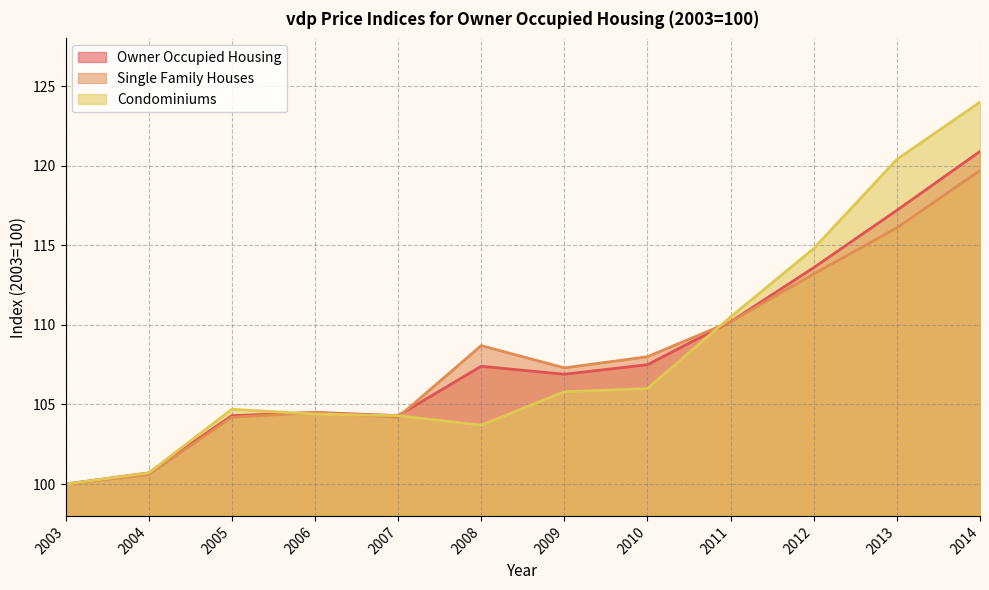

List the series in order of their overall mean, highest first.

Condominiums, Owner Occupied Housing, Single Family Houses